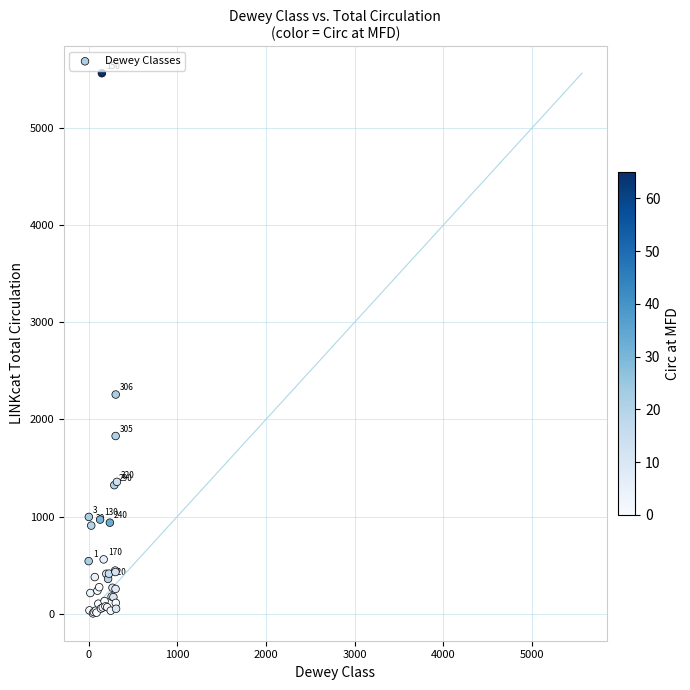

What Y value in the scatter plot is closest to 2783?

2256